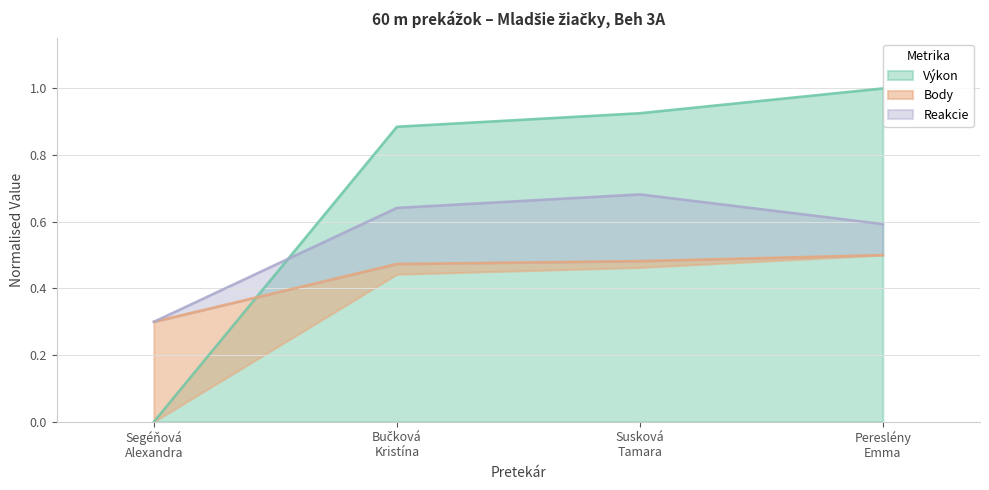

How many values in the Výkon series exceed 0?

3